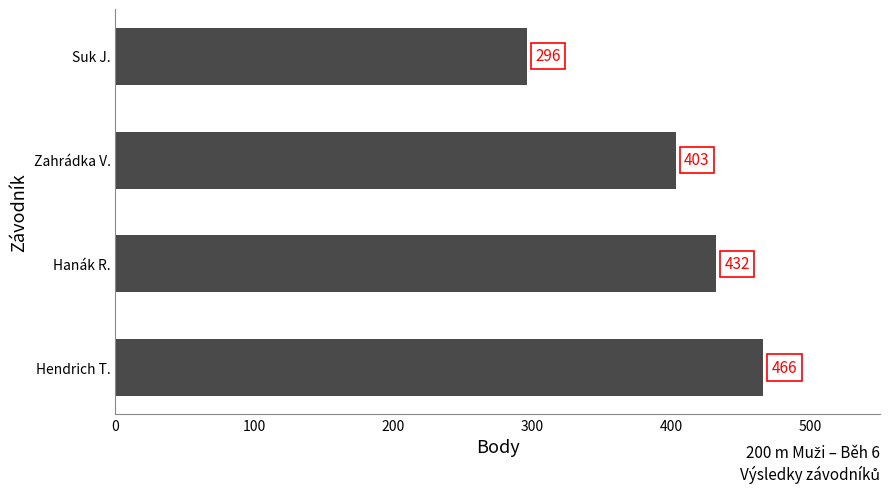

What is the average value?

399